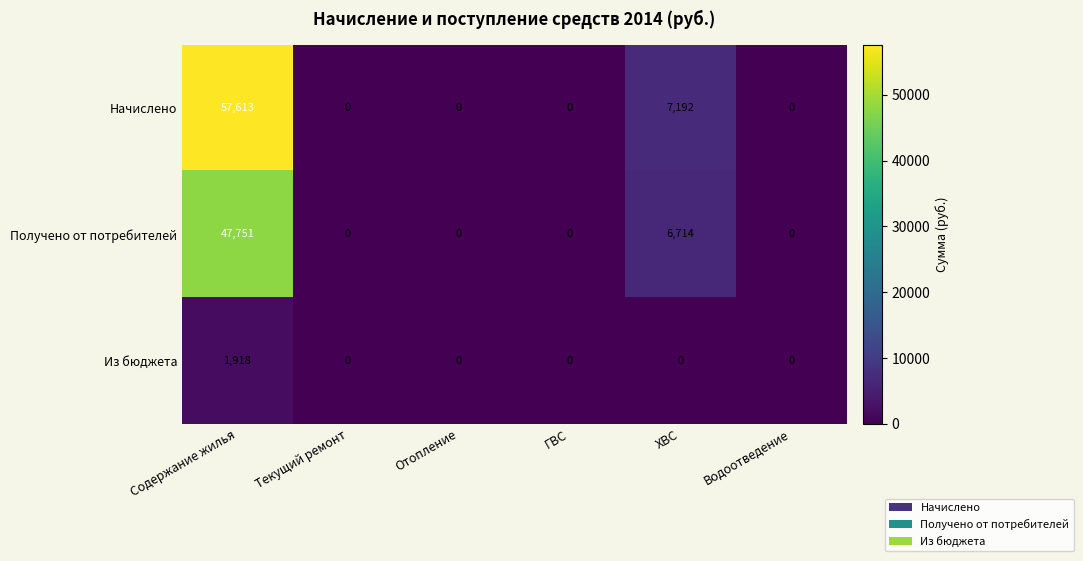

What is the average value of the Получено от потребителей series?

9078